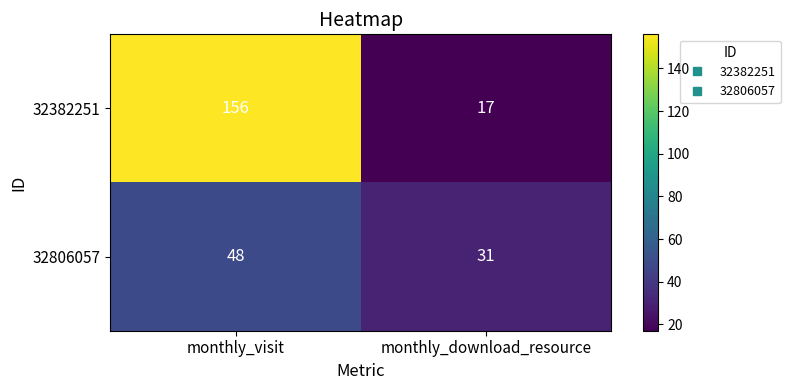

What is the spread (max minus min) of values at monthly_download_resource?

14